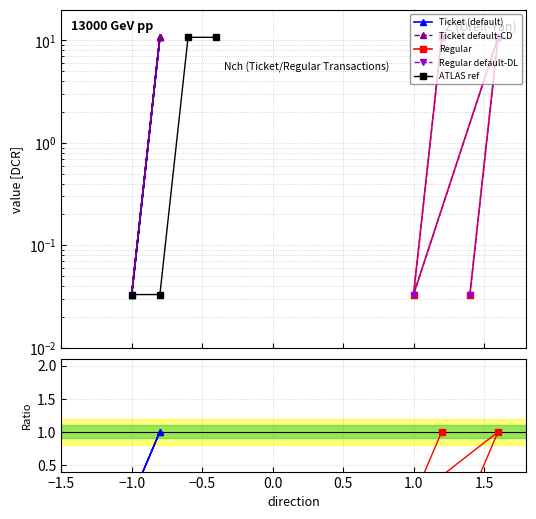

How many interior local valleys does the Regular default-DL series have?

1